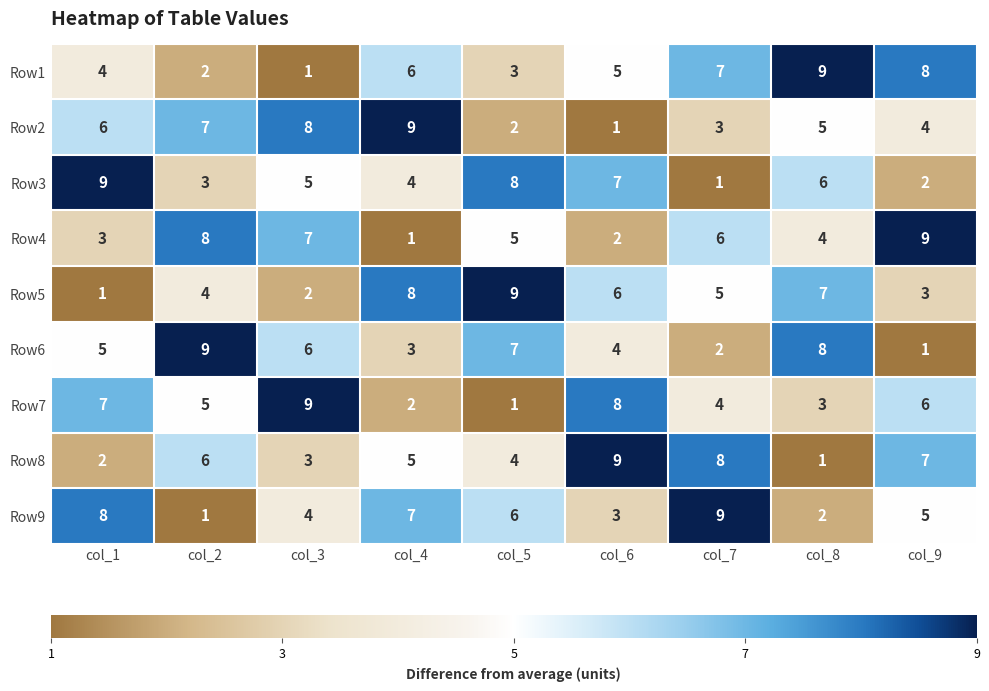

The Row8 series shows 13 at col_7. True or false?

False